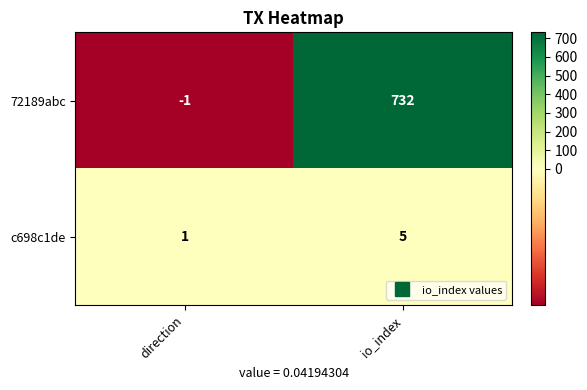

What is the difference between the maximum and minimum values in the 72189abc series?

733